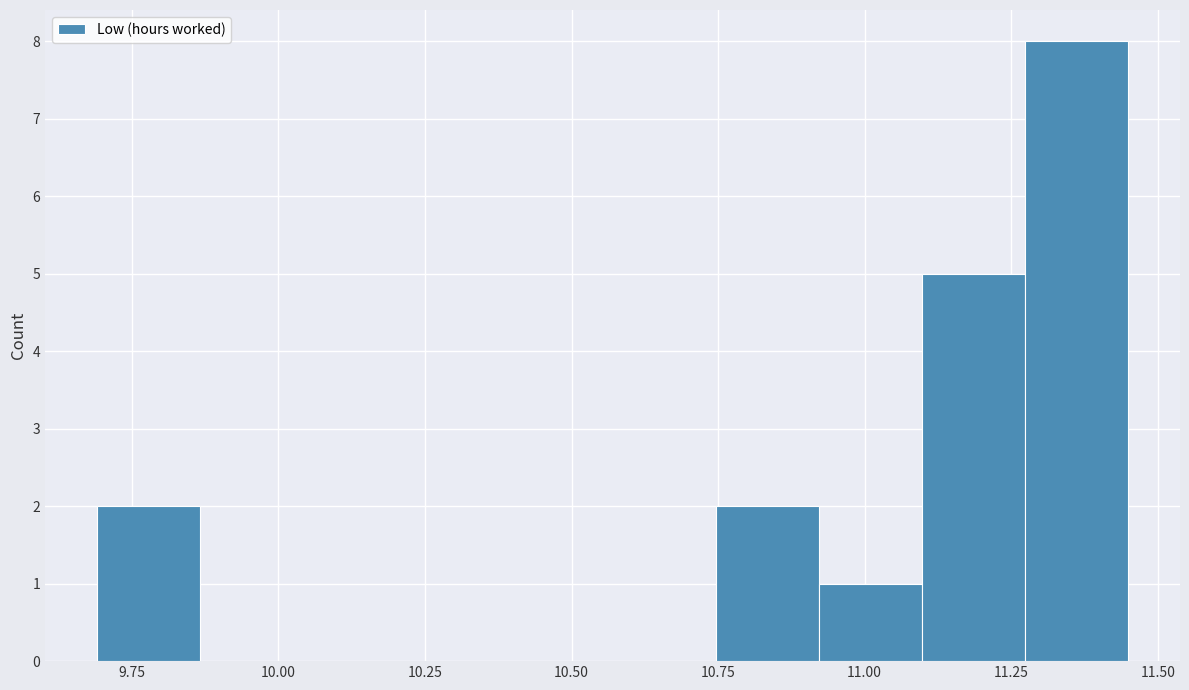

Around what value on the x-axis is the tallest bar? Give the approximate position of its centre, as read against the axis.

11.35